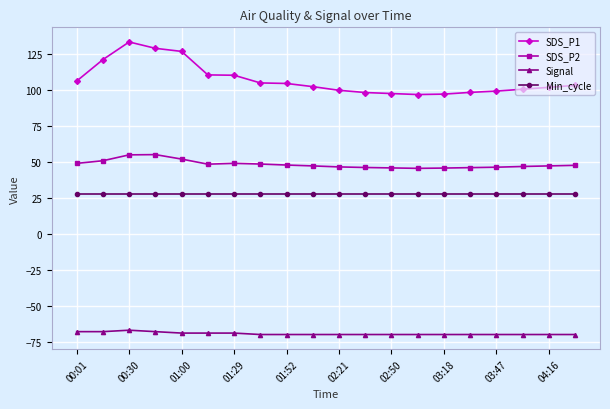

What is the value of the SDS_P1 point at the 16th from the left?

98.3